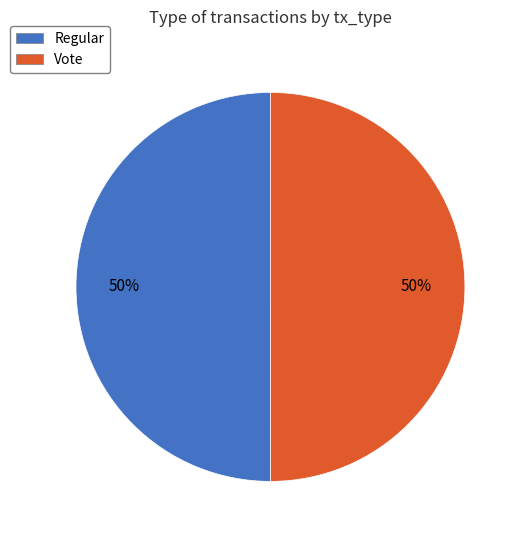

True or false: Vote accounts for 50% of the total.

True